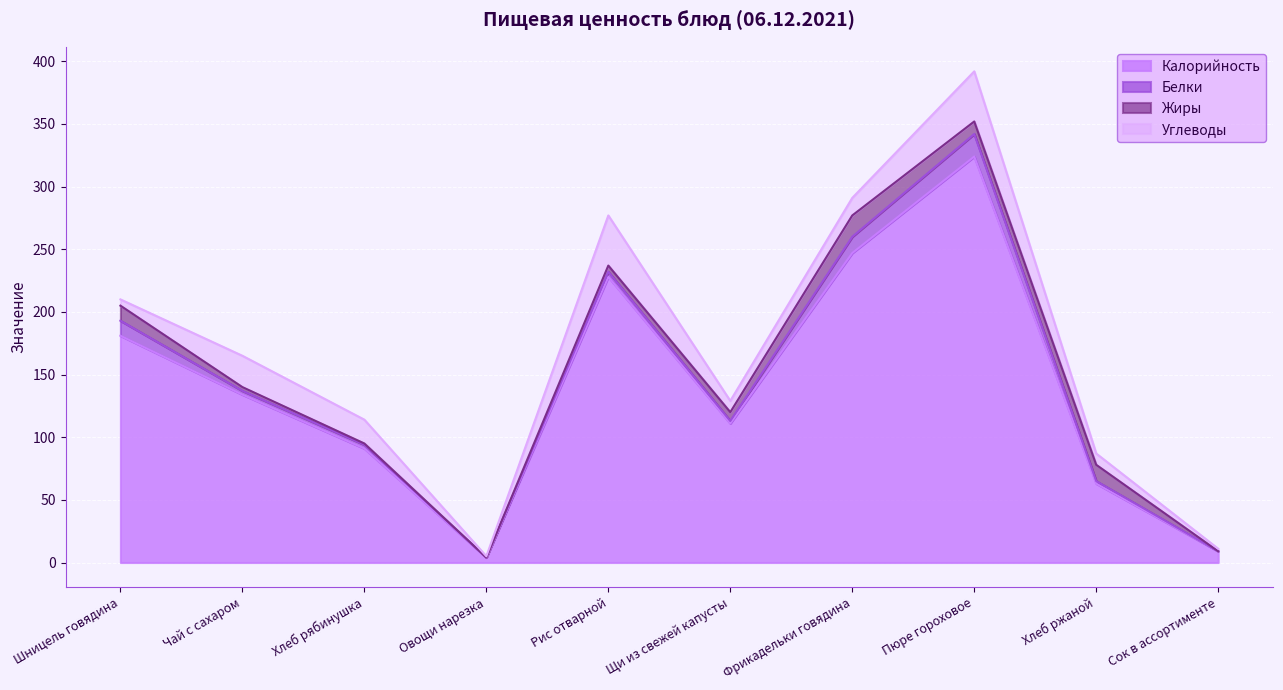

Which category has the lowest value across all series?

Овощи нарезка